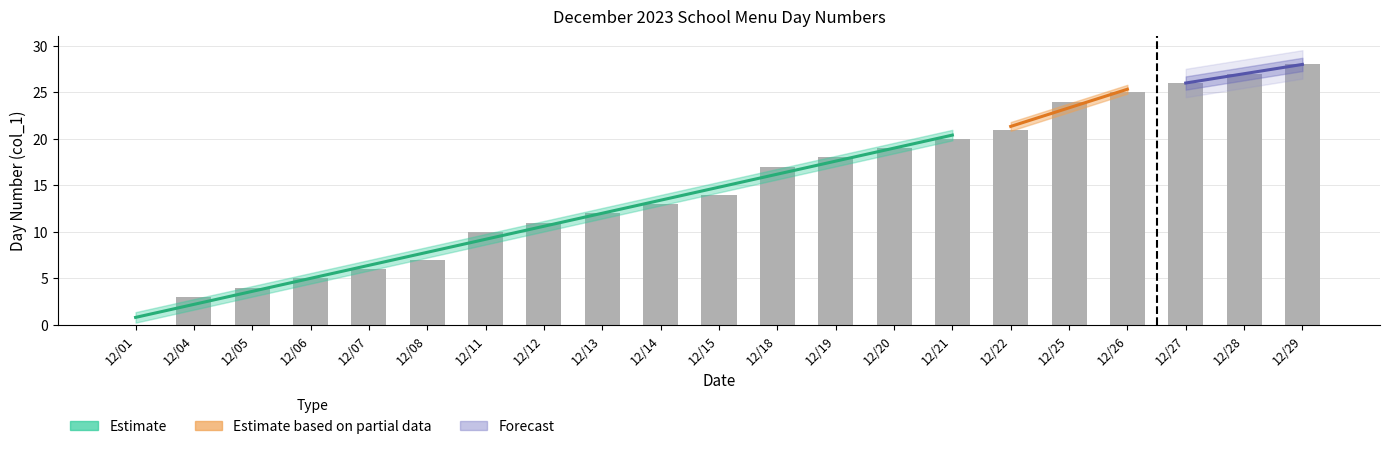

What is the sum of all values?

310